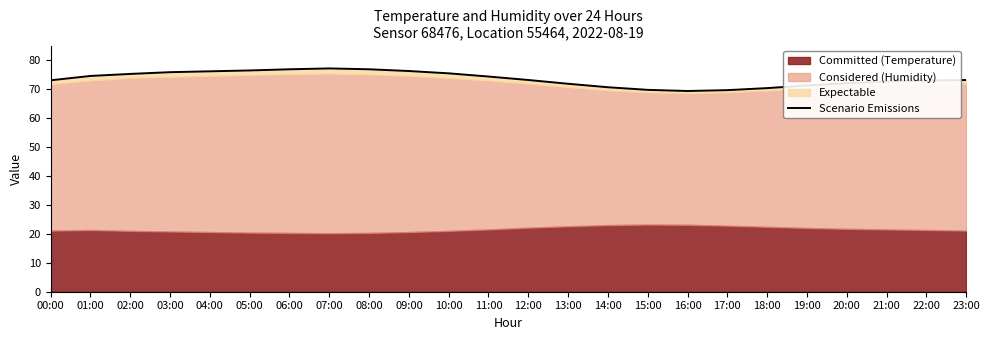

What is the average value?

73.5